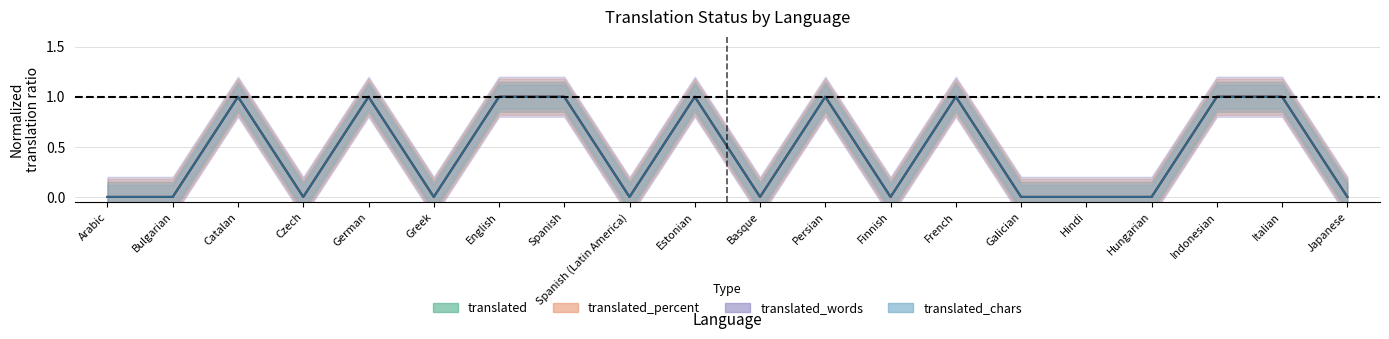

Reading left to right, what are all the values shown in this chart?

translated: 0	0	1	0	1	0	1	1	0	1	0	1	0	1	0	0	0	1	1	0
translated_percent: 0	0	1	0	1	0	1	1	0	1	0	1	0	1	0	0	0	1	1	0
translated_words: 0	0	1	0	1	0	1	1	0	1	0	1	0	1	0	0	0	1	1	0
translated_chars: 0	0	1	0	1	0	1	1	0	1	0	1	0	1	0	0	0	1	1	0